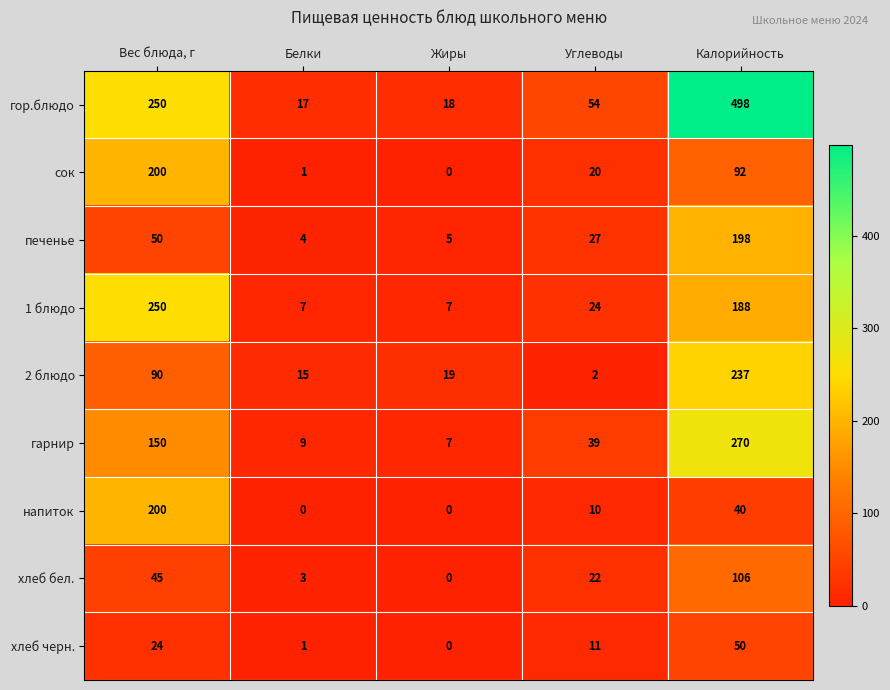

Between Жиры and Калорийность, which series saw the biggest shift?

гор.блюдо